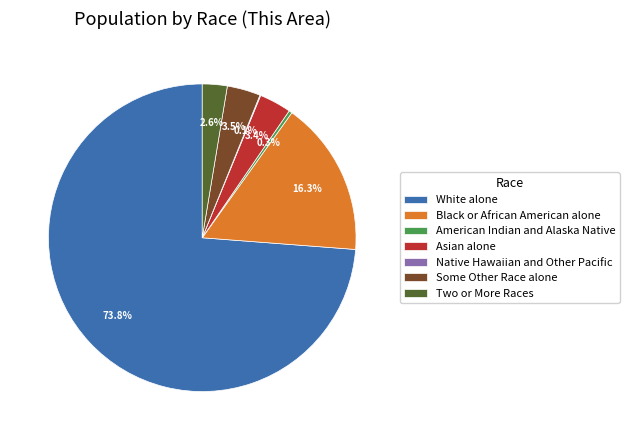

What is the majority slice?

White alone